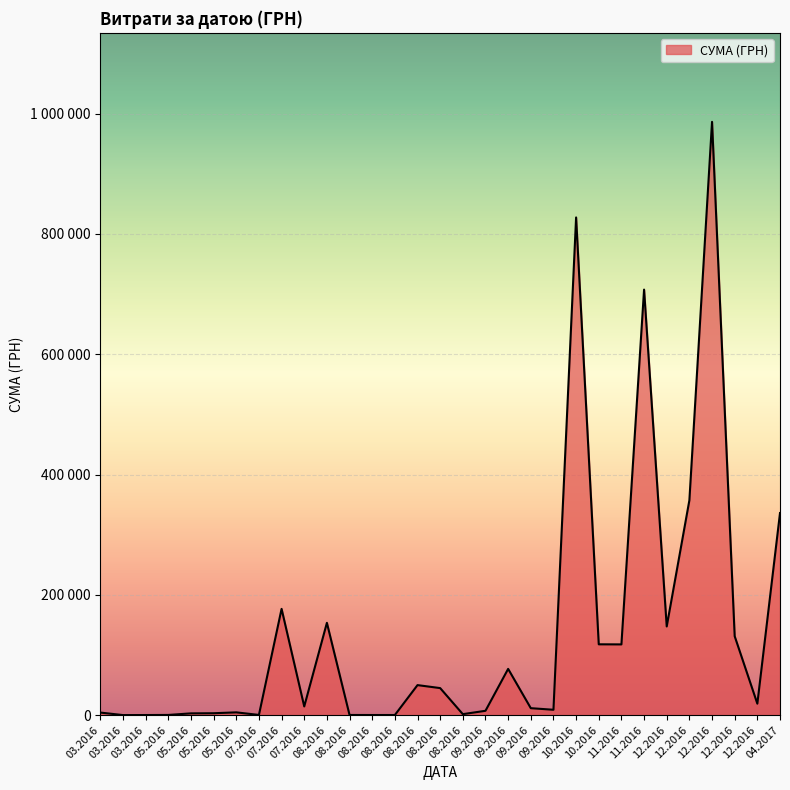

Does the chart have visible grid lines?

Yes